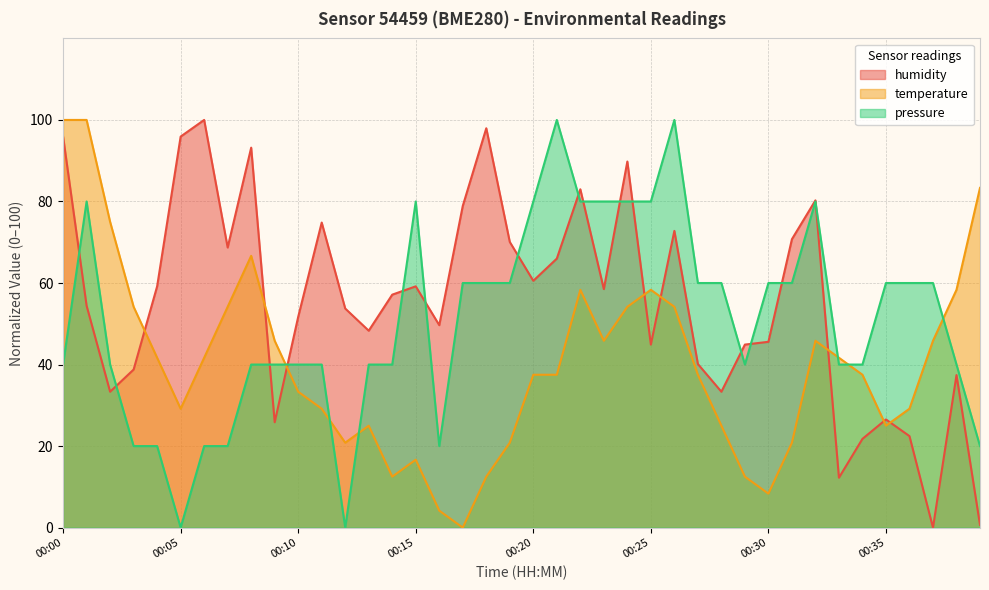

Reading left to right, list all the values displayed in this chart.

humidity: 00:00=95.9	00:01=54.4	00:02=33.3	00:03=38.8	00:04=59.2	00:05=95.9	00:06=100.0	00:07=68.7	00:08=93.2	00:09=25.9	00:10=51.7	00:11=74.8	00:12=53.7	00:13=48.3	00:14=57.1	00:15=59.2	00:16=49.7	00:17=78.9	00:18=98.0	00:19=70.1	00:20=60.5	00:21=66.0	00:22=83.0	00:23=58.5	00:24=89.8	00:25=44.9	00:26=72.8	00:27=40.1	00:28=33.3	00:29=44.9	00:30=45.6	00:31=70.7	00:32=80.3	00:33=12.2	00:34=21.8	00:35=26.5	00:36=22.4	00:37=0.0	00:38=37.4	00:39=0.7
temperature: 00:00=100.0	00:01=100.0	00:02=75.0	00:03=54.2	00:04=41.7	00:05=29.2	00:06=41.7	00:07=54.2	00:08=66.7	00:09=45.8	00:10=33.3	00:11=29.2	00:12=20.8	00:13=25.0	00:14=12.5	00:15=16.7	00:16=4.2	00:17=0.0	00:18=12.5	00:19=20.8	00:20=37.5	00:21=37.5	00:22=58.3	00:23=45.8	00:24=54.2	00:25=58.3	00:26=54.2	00:27=37.5	00:28=25.0	00:29=12.5	00:30=8.3	00:31=20.8	00:32=45.8	00:33=41.7	00:34=37.5	00:35=25.0	00:36=29.2	00:37=45.8	00:38=58.3	00:39=83.3
pressure: 00:00=40.0	00:01=80.0	00:02=40.0	00:03=20.0	00:04=20.0	00:05=0.0	00:06=20.0	00:07=20.0	00:08=40.0	00:09=40.0	00:10=40.0	00:11=40.0	00:12=0.0	00:13=40.0	00:14=40.0	00:15=80.0	00:16=20.0	00:17=60.0	00:18=60.0	00:19=60.0	00:20=80.0	00:21=100.0	00:22=80.0	00:23=80.0	00:24=80.0	00:25=80.0	00:26=100.0	00:27=60.0	00:28=60.0	00:29=40.0	00:30=60.0	00:31=60.0	00:32=80.0	00:33=40.0	00:34=40.0	00:35=60.0	00:36=60.0	00:37=60.0	00:38=40.0	00:39=20.0